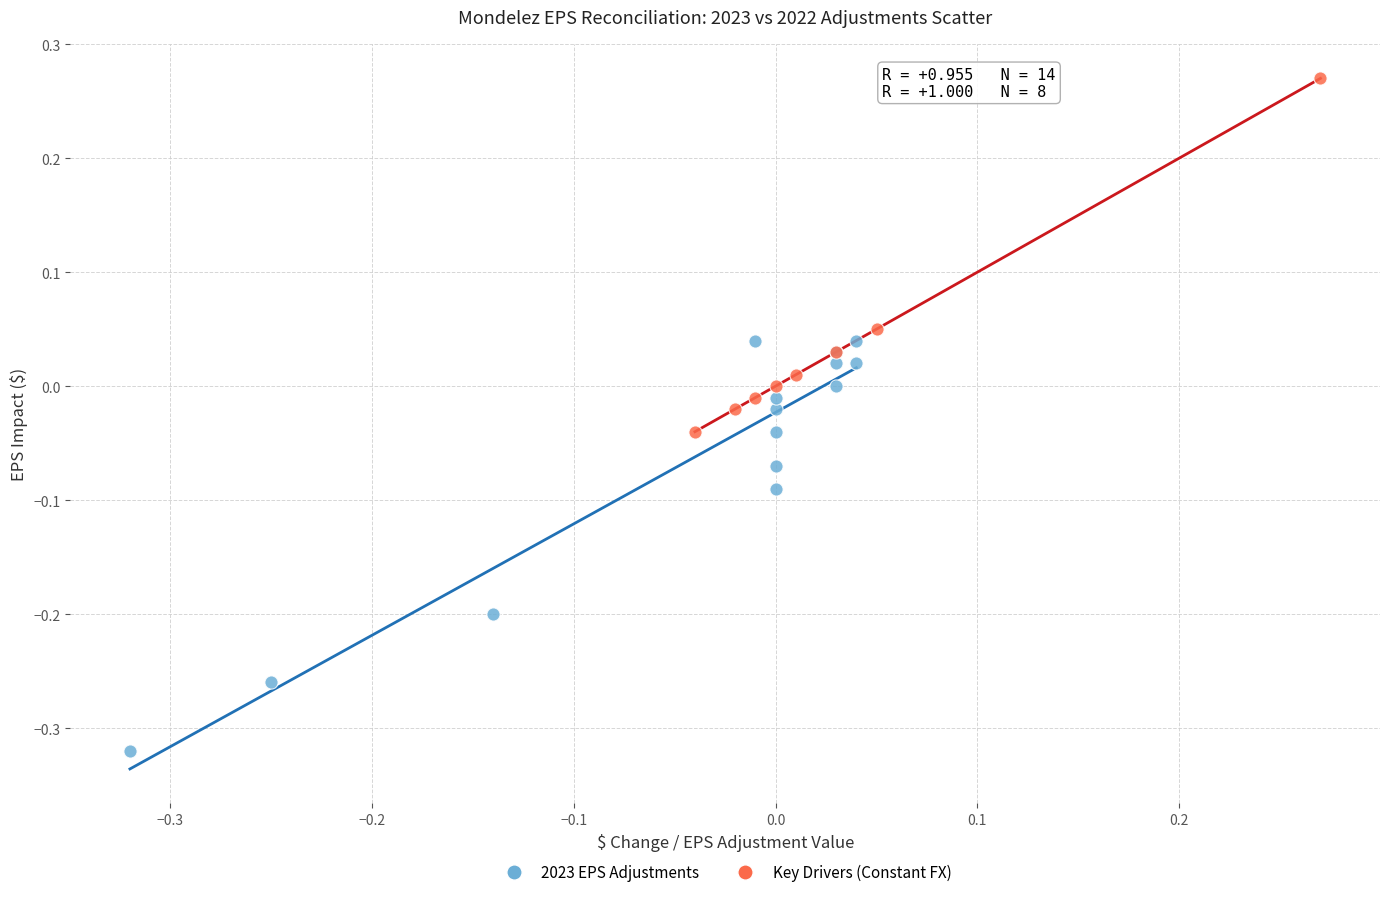

What are all the series names shown in the legend?

2023 EPS Adjustments, Key Drivers (Constant FX)